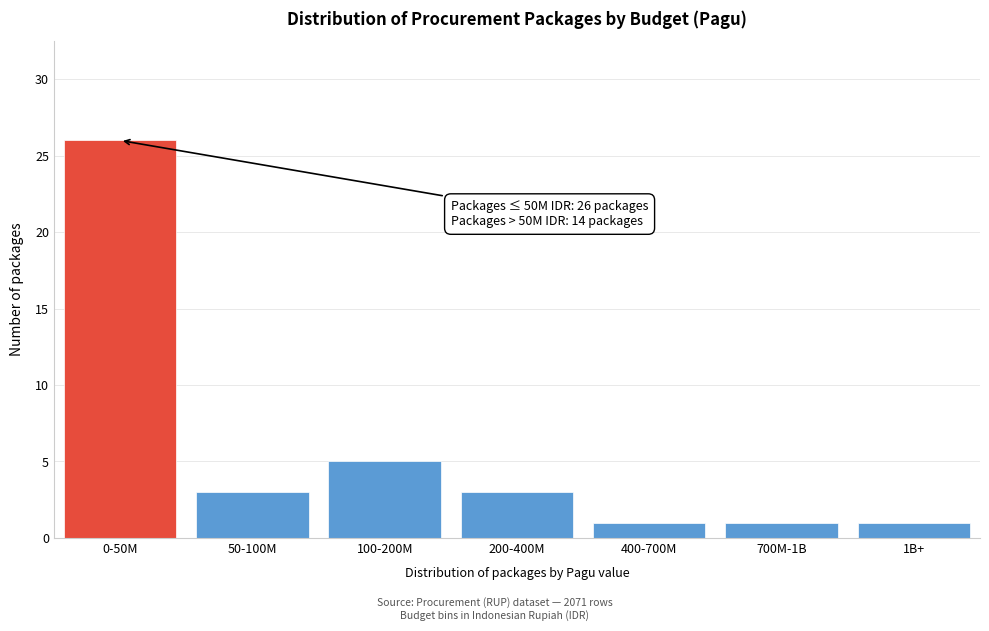

Reading left to right, what are all the values shown in this chart?

0-50M=26	50-100M=3	100-200M=5	200-400M=3	400-700M=1	700M-1B=1	1B+=1